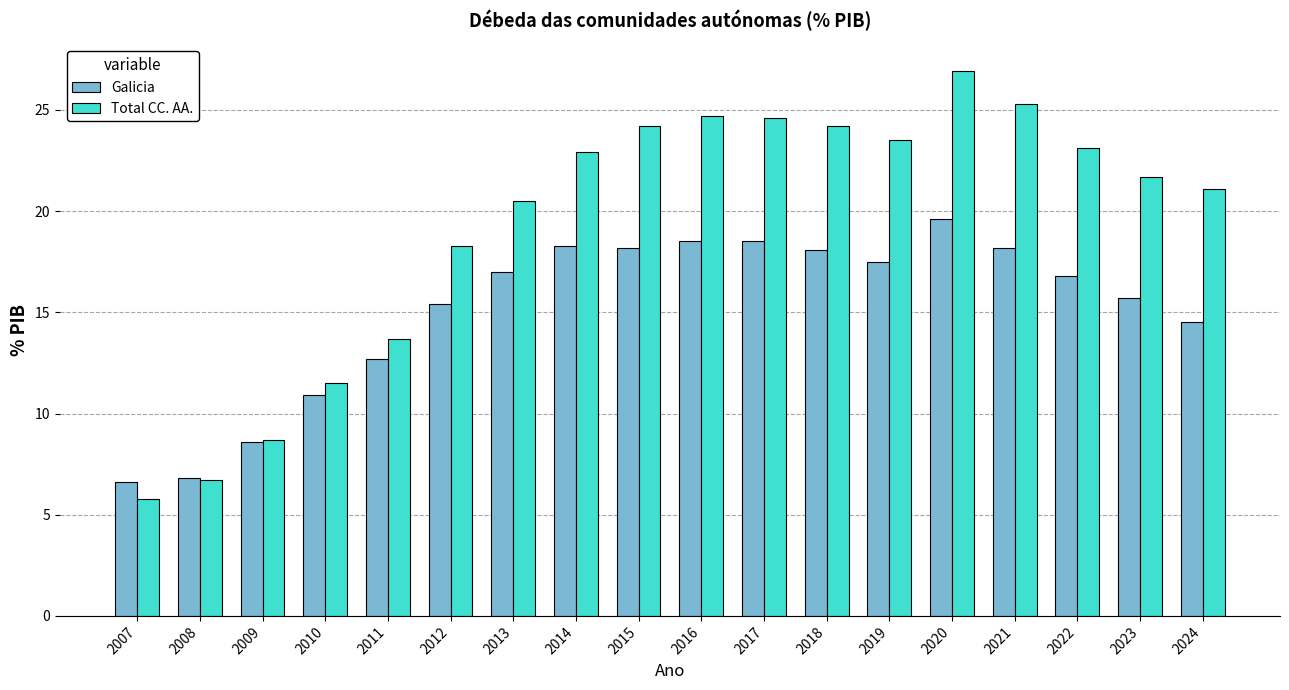

Is the value of Galicia at 2019 greater than the value of Total CC. AA. at 2019?

No